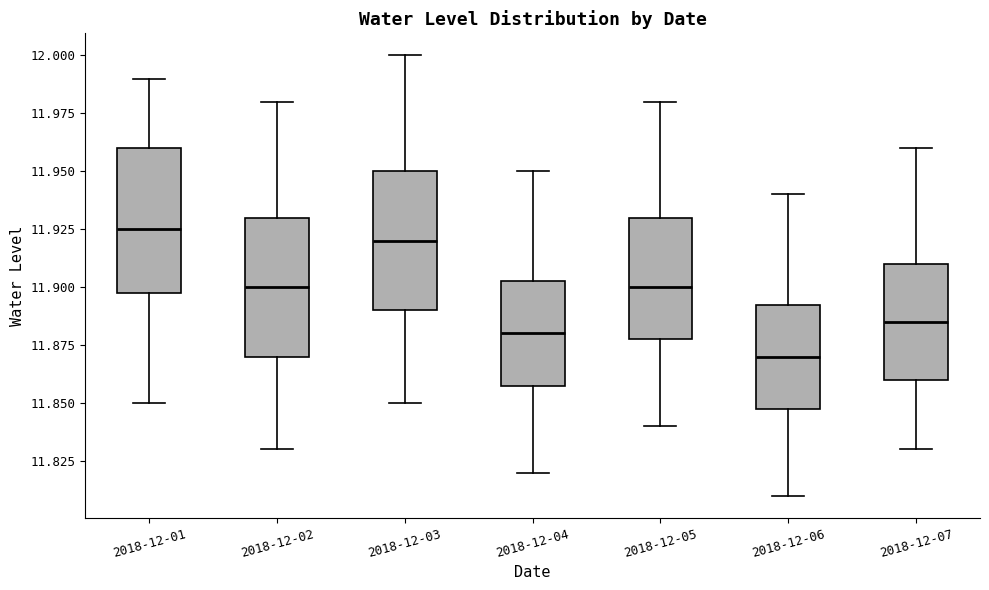

Where does the upper whisker of the box for 2018-12-05 end on the y-axis? The values are not printed on the chart, so give them approximately, as read against the axis.

11.980